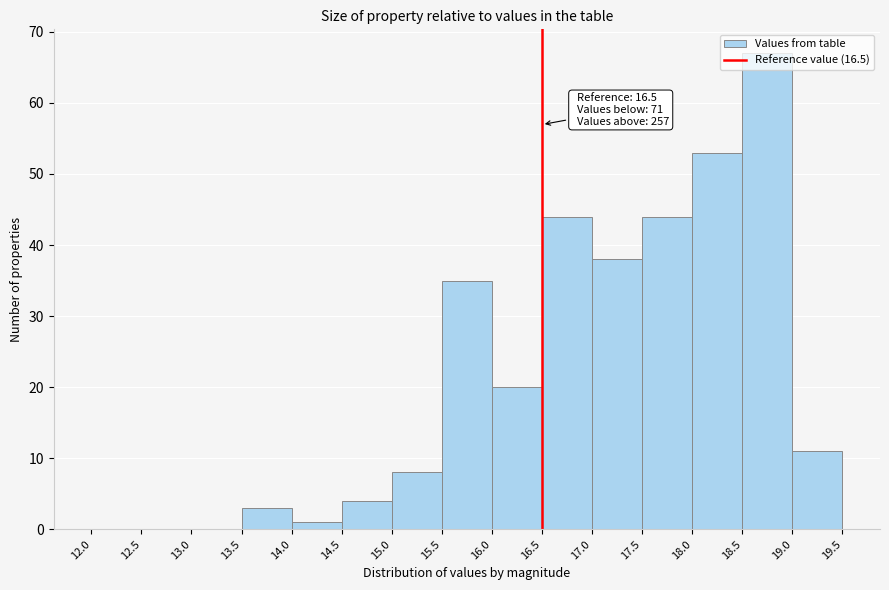

Which range on the x-axis has the tallest bar?

18.5 to 19.0